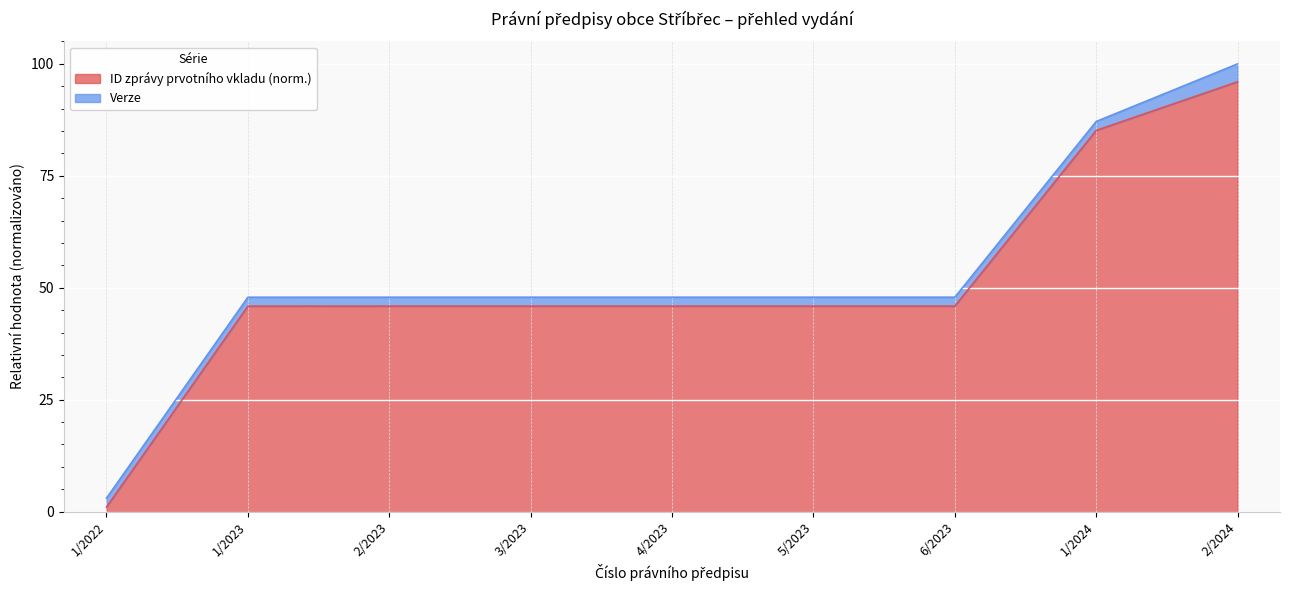

Which has a higher value, 1/2023 or 2/2024?

2/2024